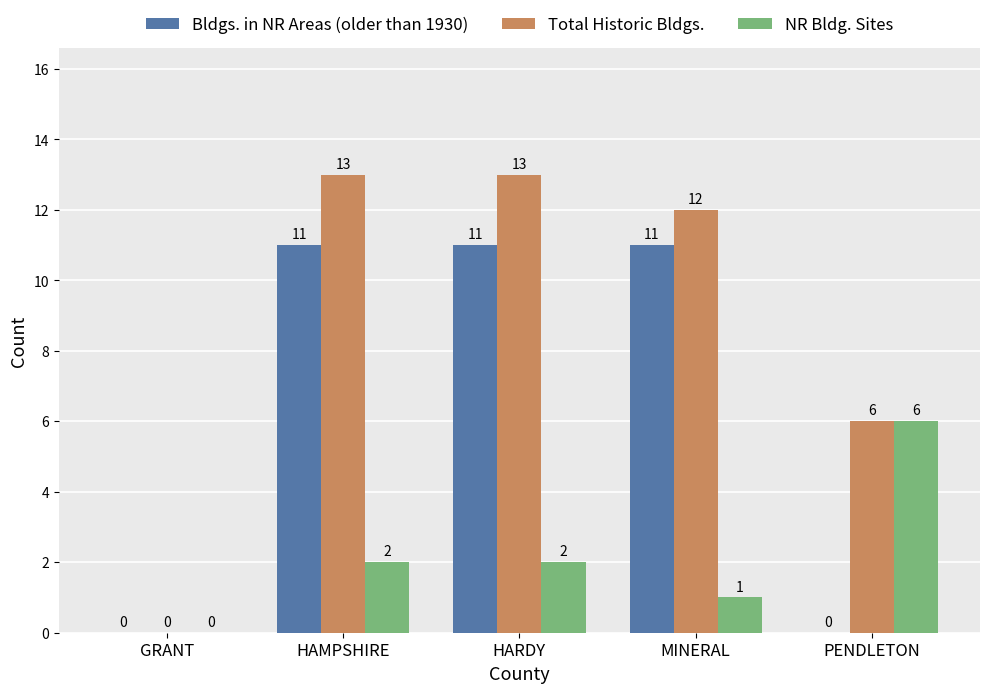

Is it true that Bldgs. in NR Areas (older than 1930) equals 11 at HAMPSHIRE?

True